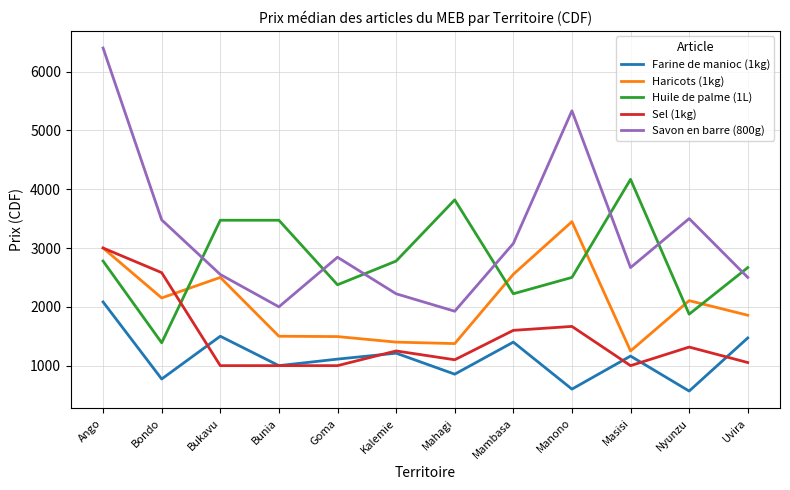

True or false: Huile de palme (1L) and Haricots (1kg) intersect in this chart.

True